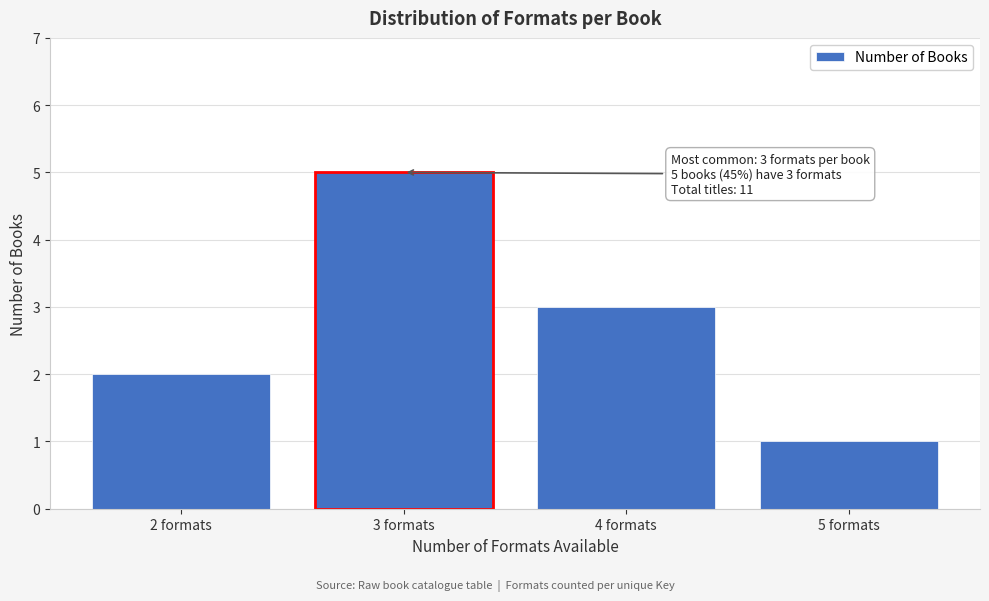

Reading left to right, transcribe all the data shown in this chart.

2	5	3	1